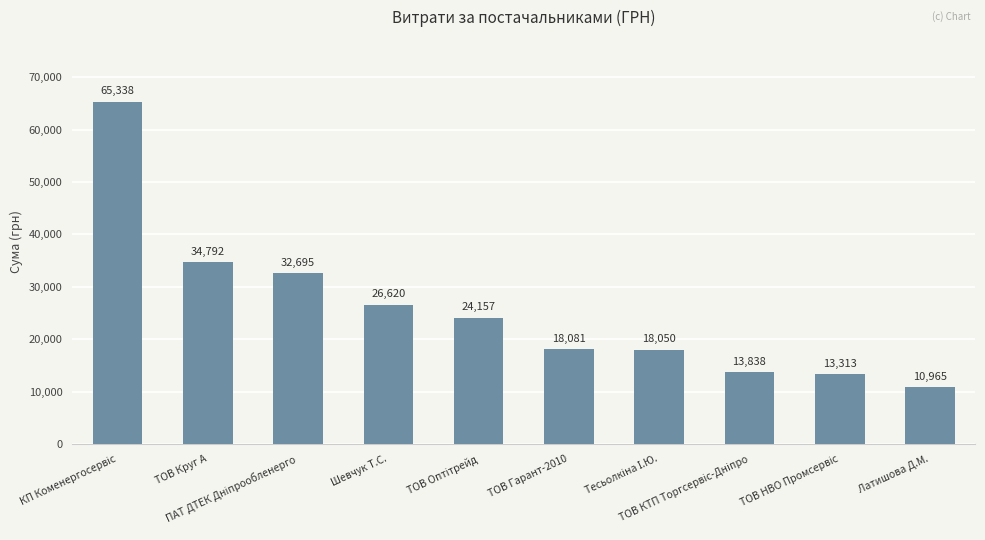

What is the value of the 7th bar from the left?

18050.0